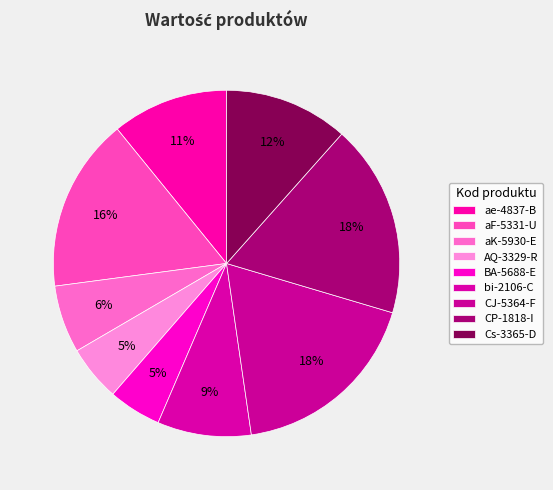

To the nearest percent, what percentage of the pie is AQ-3329-R?

5%